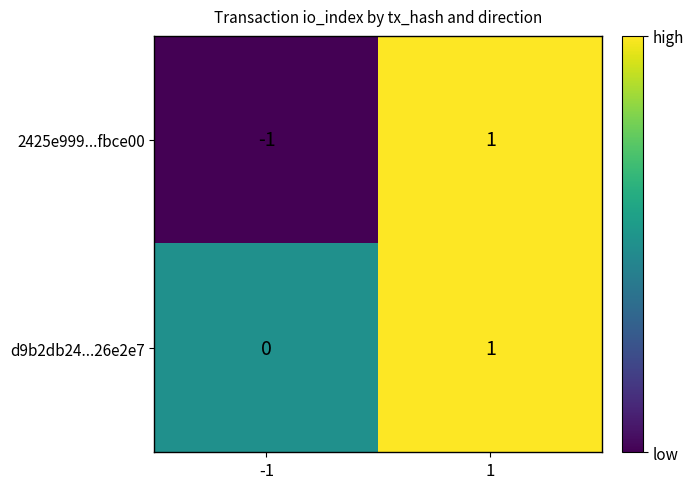

Is it true that d9b2db24...26e2e7 equals -1 at -1?

False